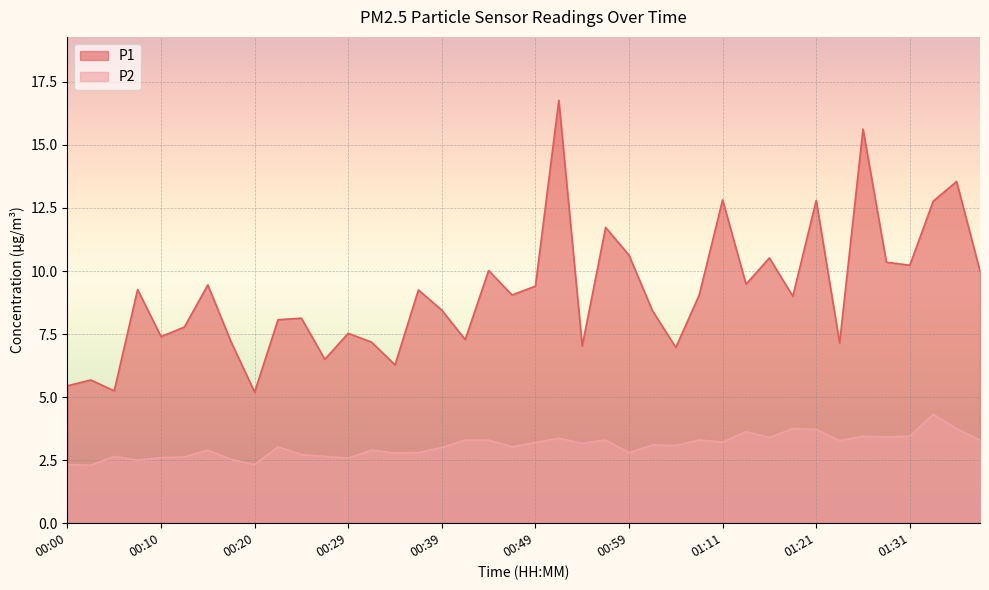

The value of P1 at 00:37 is 9.2. True or false?

True